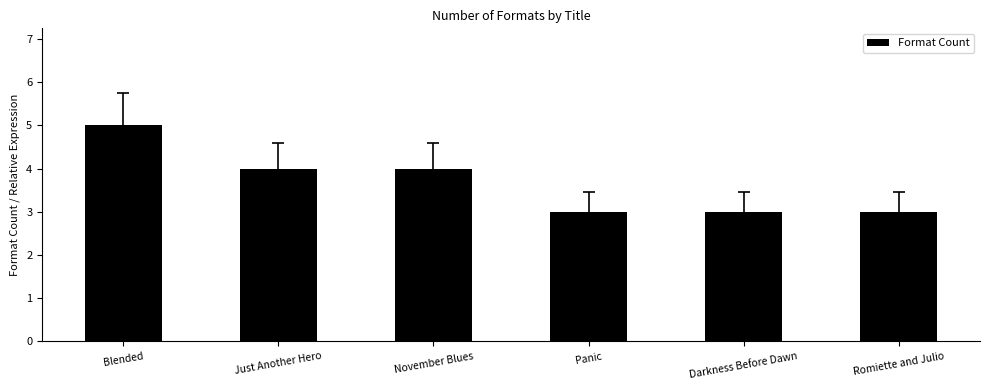

What is the average value?

4